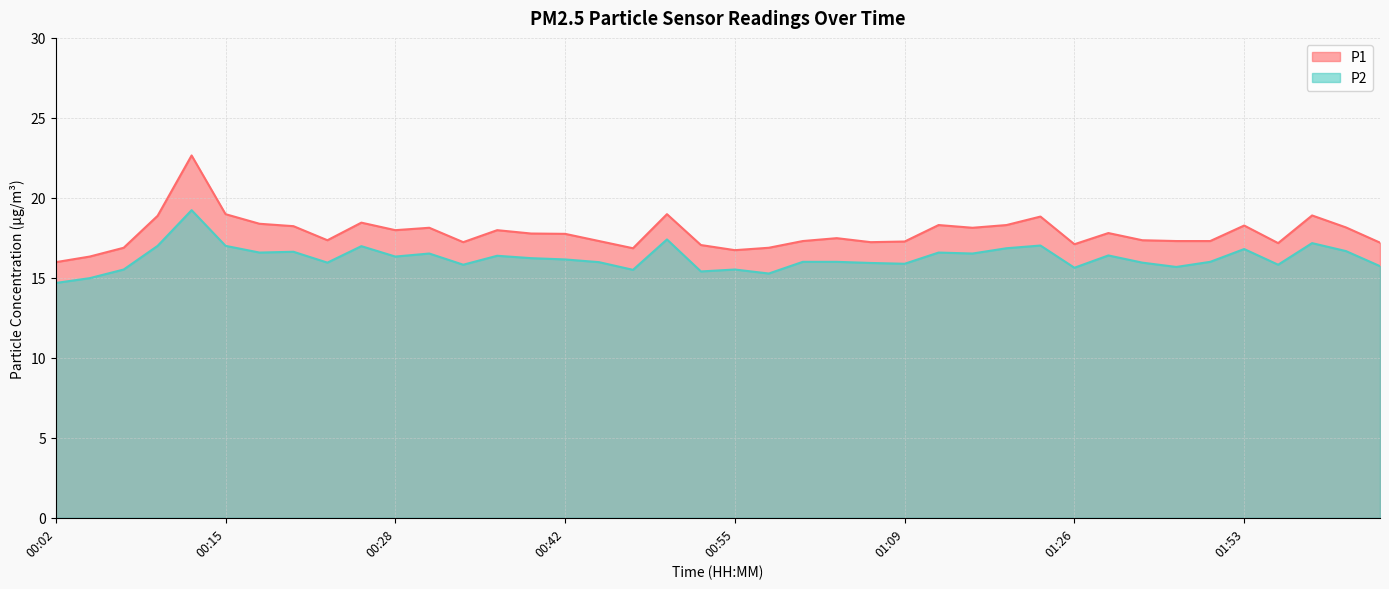

What is the maximum value for P2?

19.2